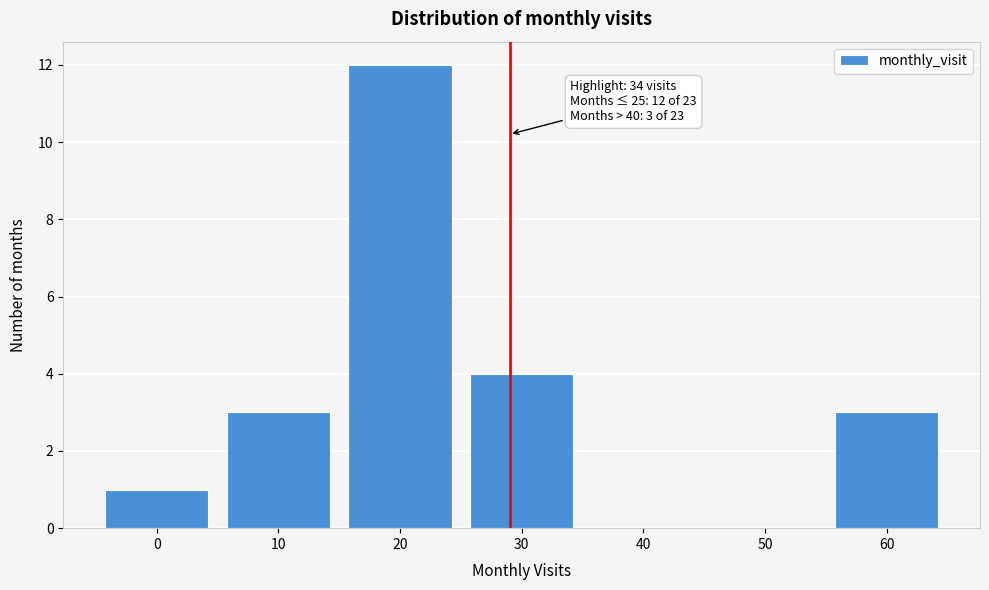

Reading right to left, transcribe all the data shown in this chart.

60=3	50=0	40=0	30=4	20=12	10=3	0=1